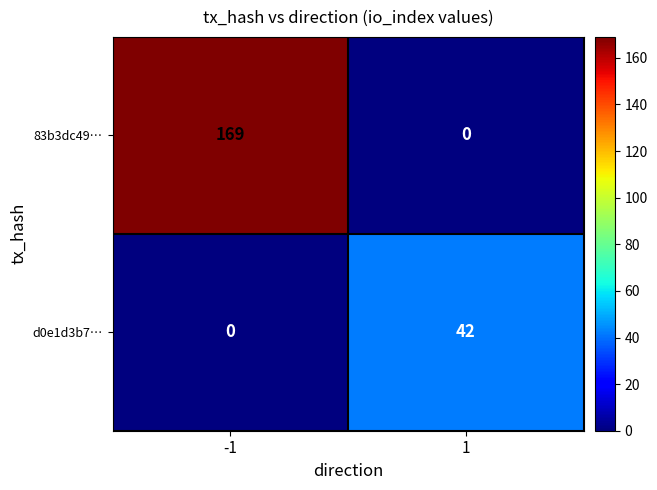

Is the value of 83b3dc49… at 1 greater than the value of d0e1d3b7… at 1?

No